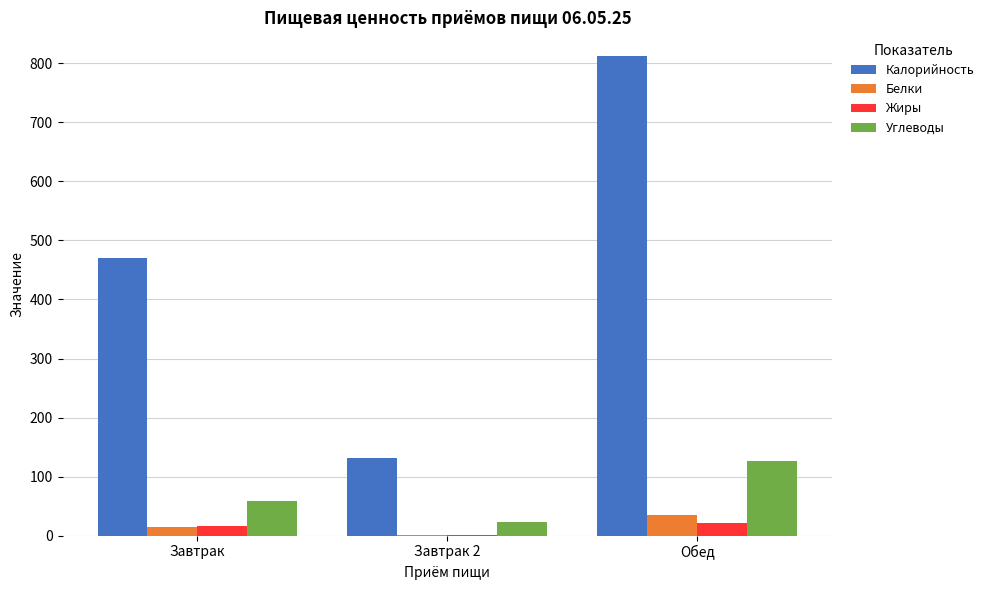

Which series has the largest total across all categories?

Калорийность